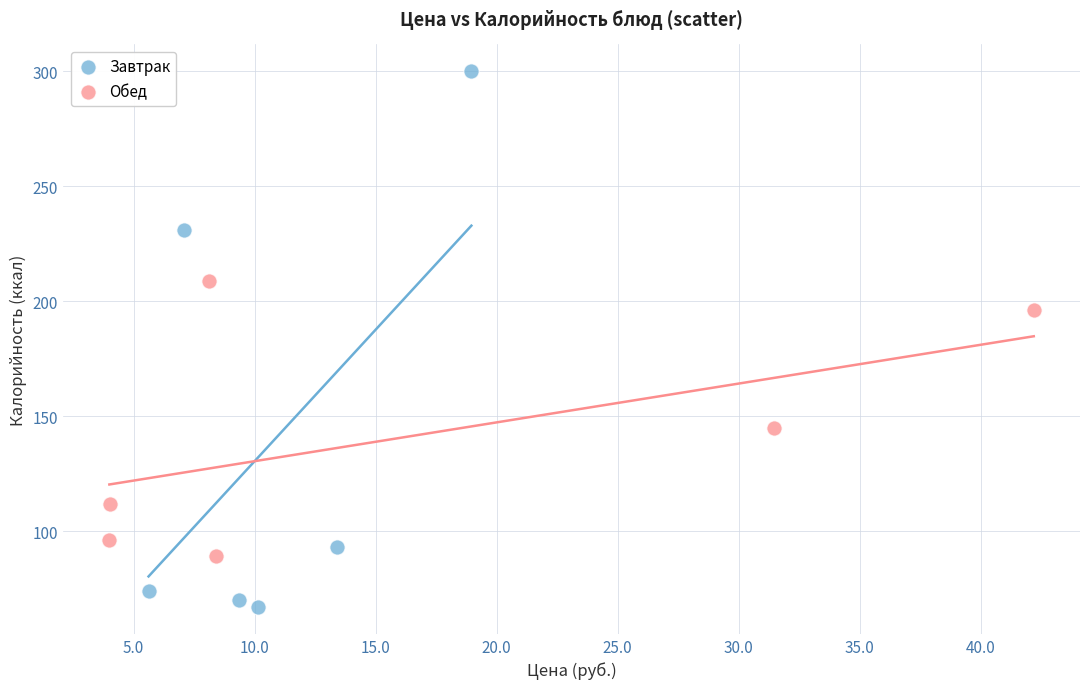

Which series reaches the minimum Y coordinate?

Завтрак